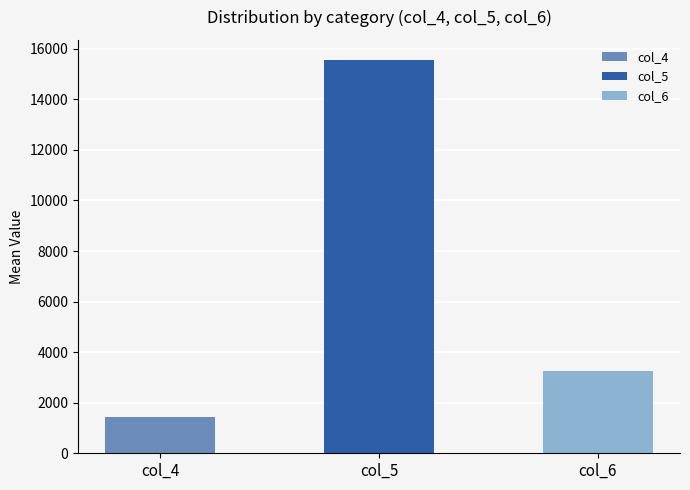

Which series has the largest total across all categories?

col_5